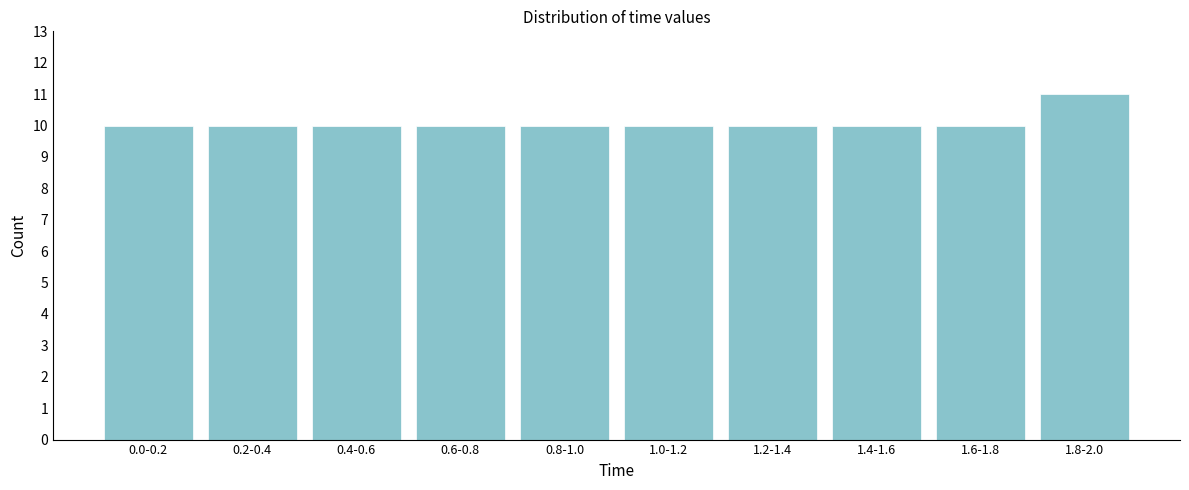

Reading left to right, what are all the values shown in this chart?

0.0-0.2=10	0.2-0.4=10	0.4-0.6=10	0.6-0.8=10	0.8-1.0=10	1.0-1.2=10	1.2-1.4=10	1.4-1.6=10	1.6-1.8=10	1.8-2.0=11